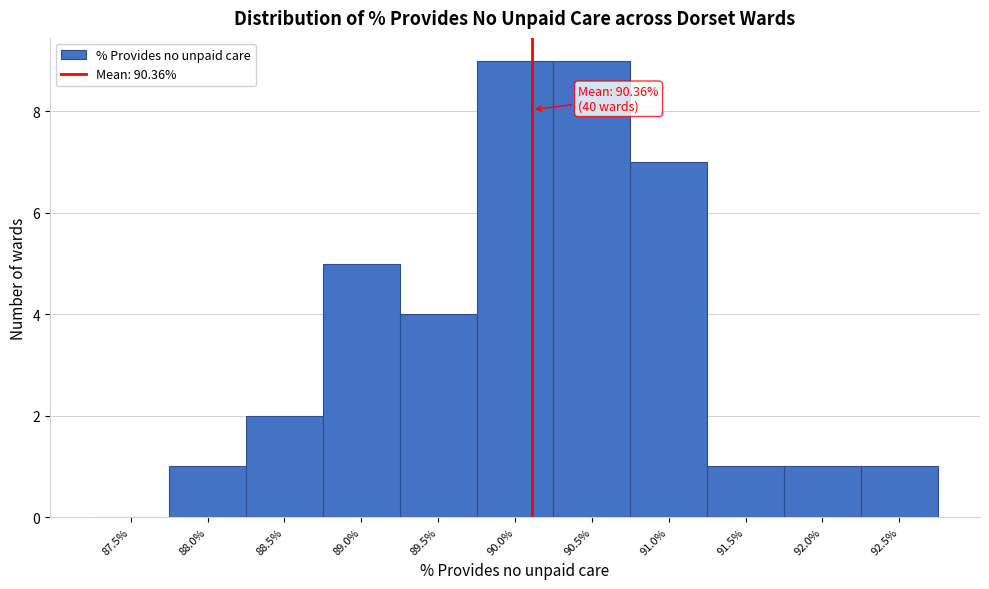

Reading left to right, what are all the values shown in this chart?

87.5%=0	88.0%=1	88.5%=2	89.0%=5	89.5%=4	90.0%=9	90.5%=9	91.0%=7	91.5%=1	92.0%=1	92.5%=1